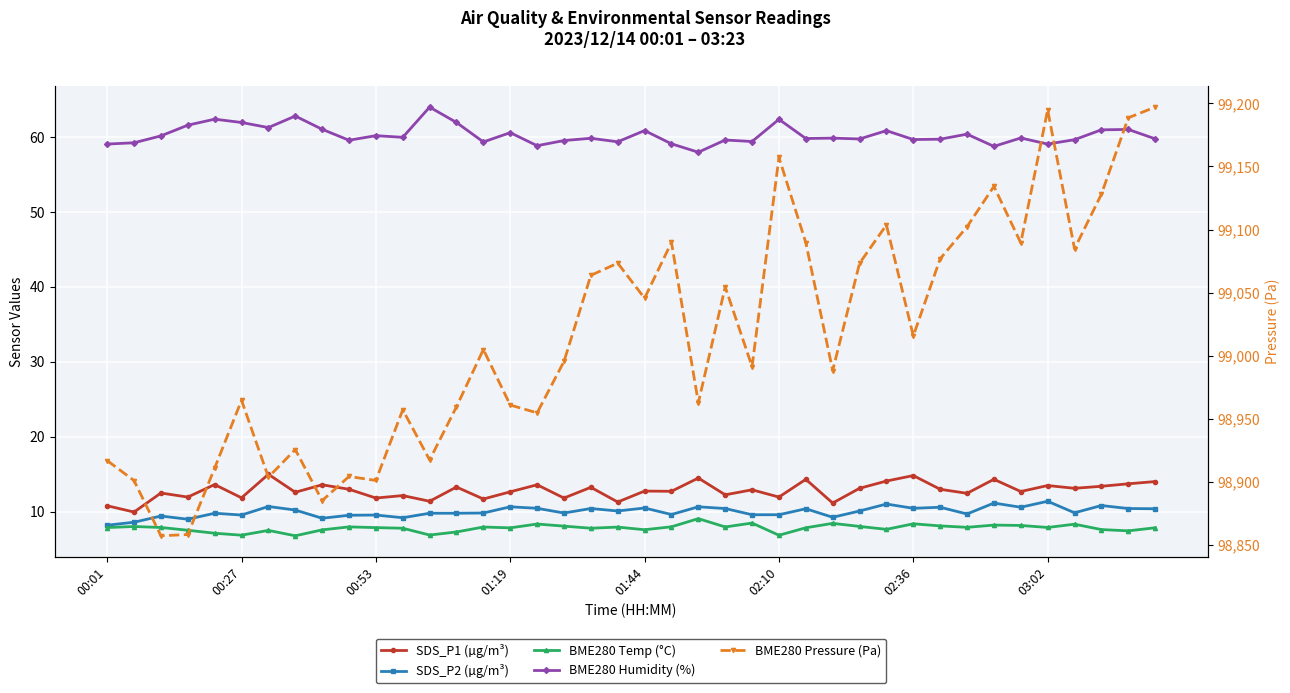

What is the sum of all SDS_P2 (µg/m³) values?

399.3